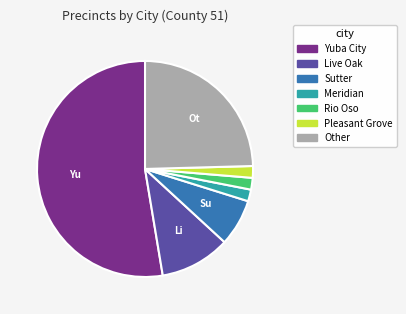

How many slices are in this pie chart?

7